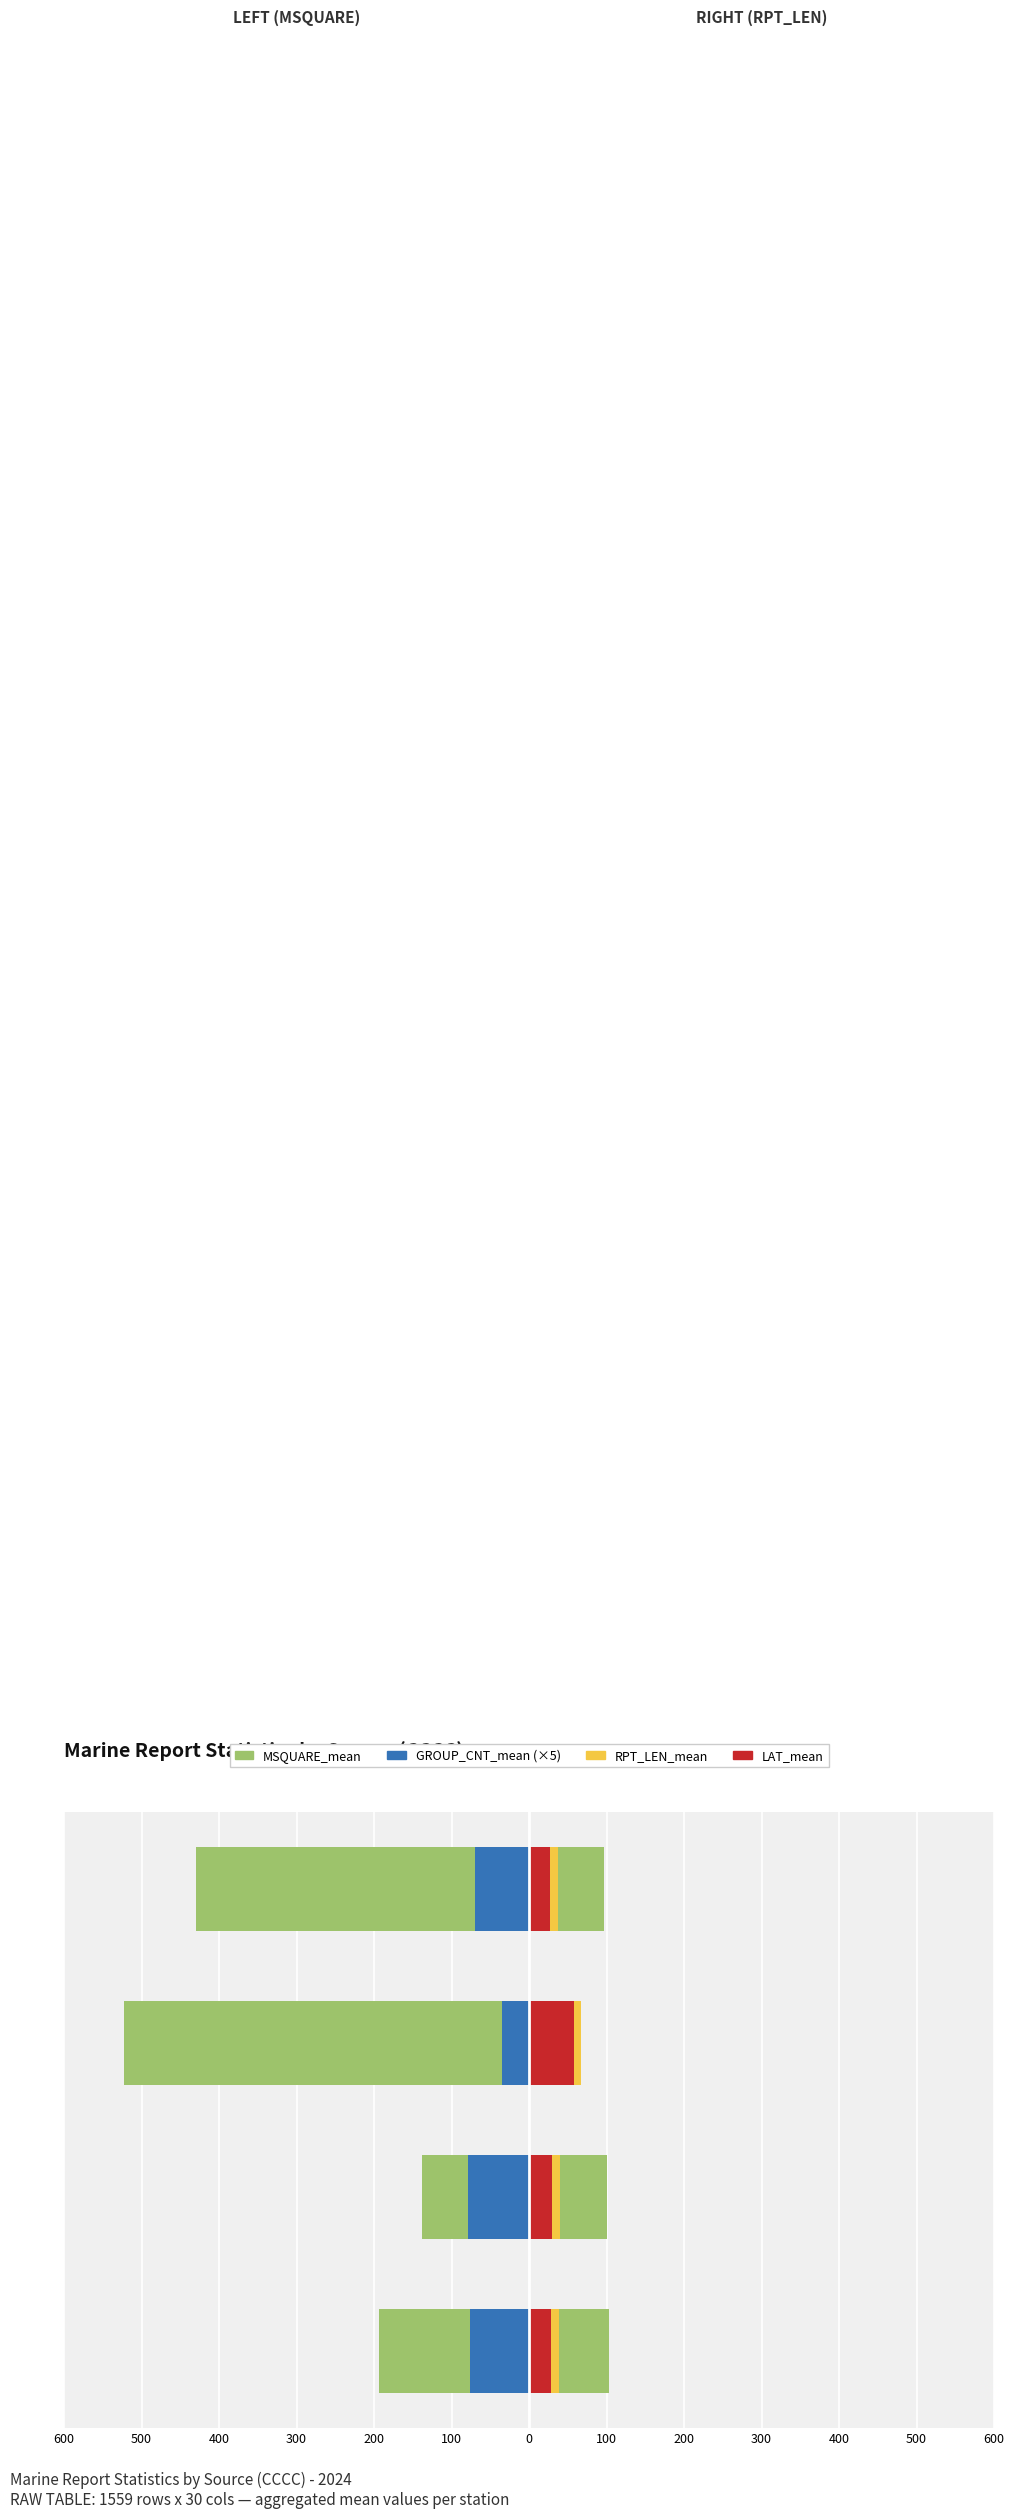

What is the minimum value for LAT_mean?

27.3